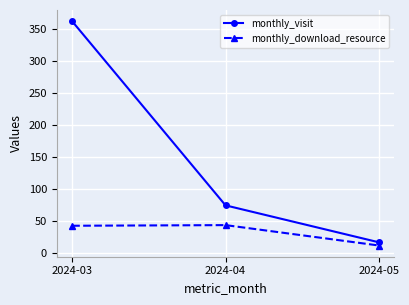

What is the total value across all series at 2024-04?

117